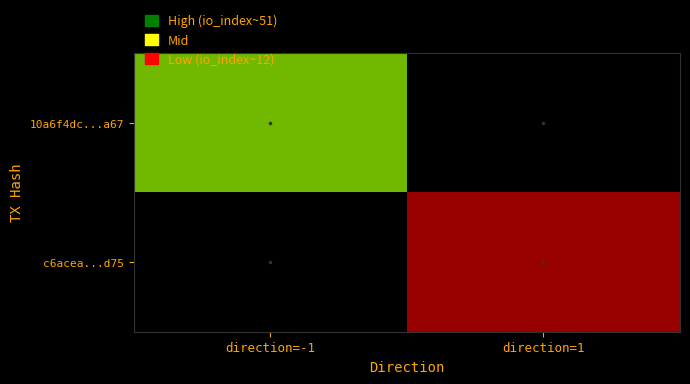

What is the spread (max minus min) of values at direction=1?

12